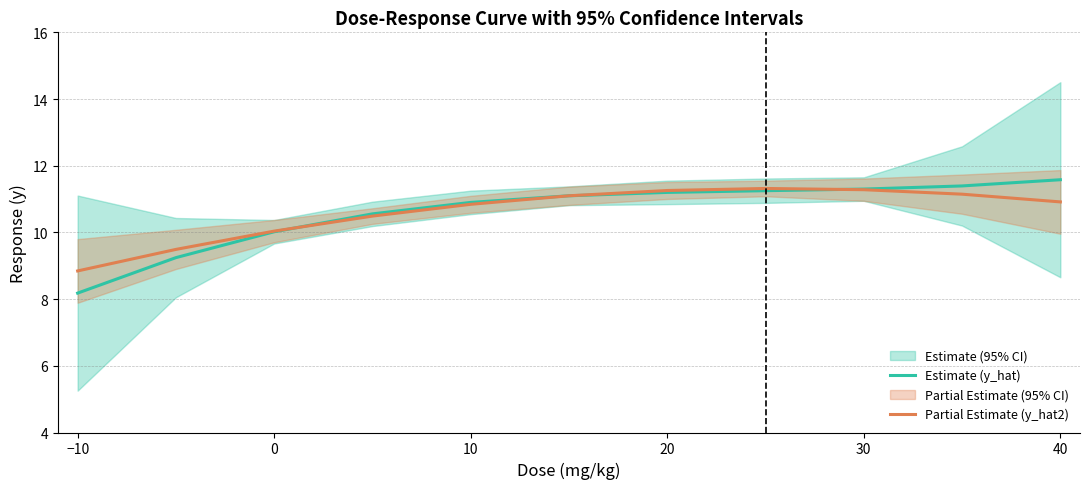

What is the greatest value displayed?

11.6